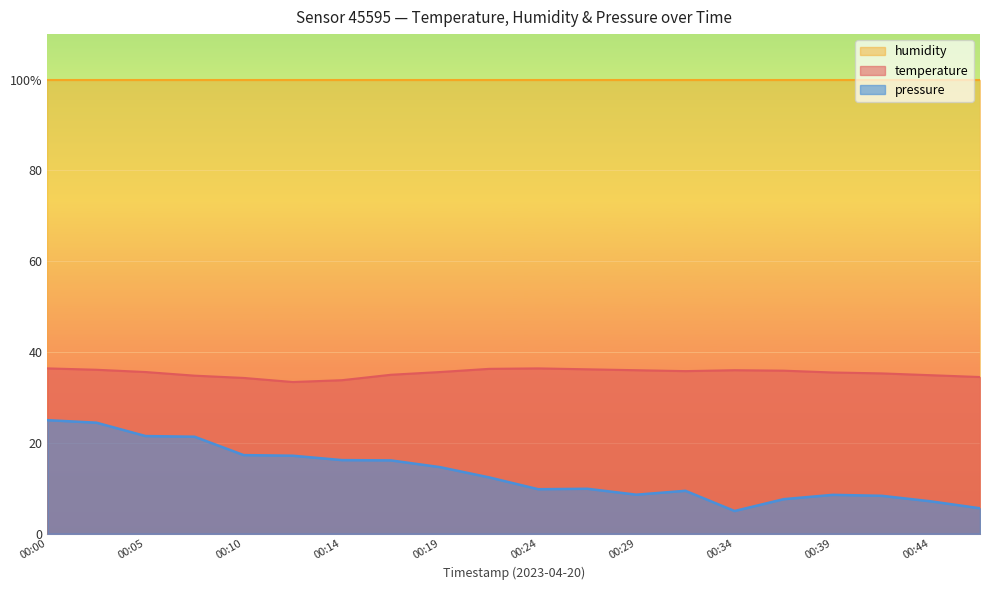

What is the difference between the pressure_norm values at 00:46 and 00:36?

2.0